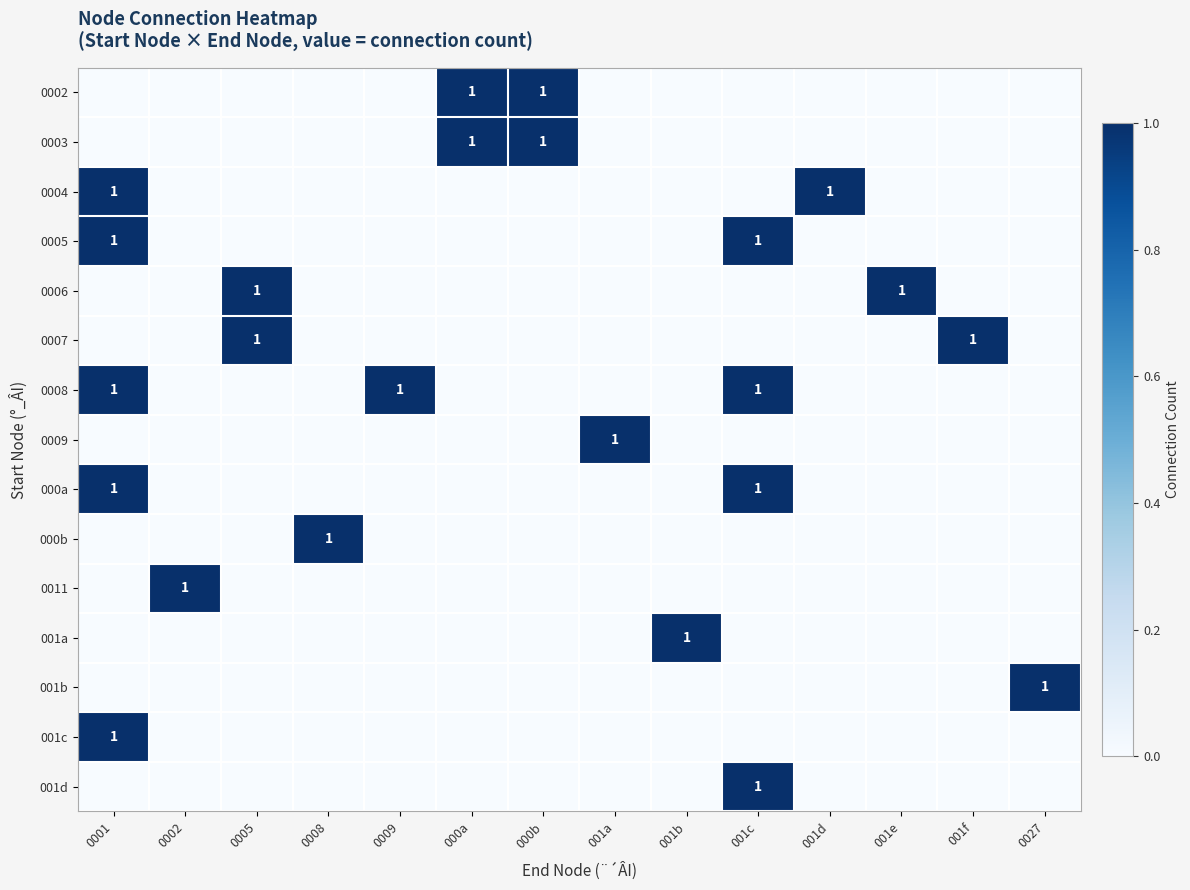

What is the spread (max minus min) of values at 0001?

1